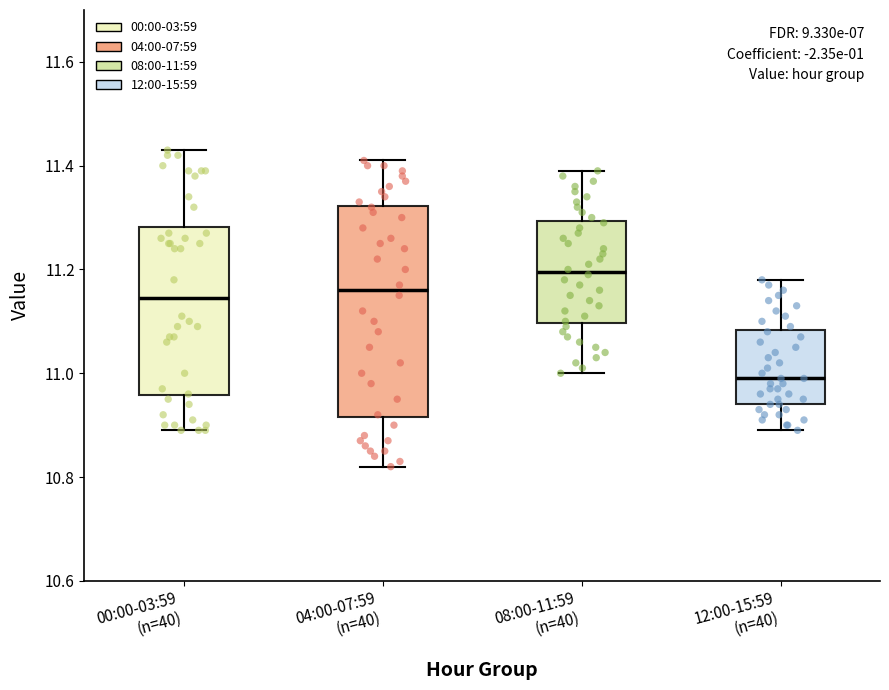

Reading left to right, transcribe this box plot: for each box, give where its median line is, the range the box spans, and where its two whiskers end, as read against the y-axis. The values are not printed on the chart, so give them approximately, as read against the axis.

00:00-03:59 (n=40): median 11.14, box 10.96 to 11.28, whiskers 10.90 to 11.44
04:00-07:59 (n=40): median 11.16, box 10.92 to 11.32, whiskers 10.82 to 11.42
08:00-11:59 (n=40): median 11.20, box 11.10 to 11.30, whiskers 11.00 to 11.40
12:00-15:59 (n=40): median 11.00, box 10.94 to 11.08, whiskers 10.90 to 11.18